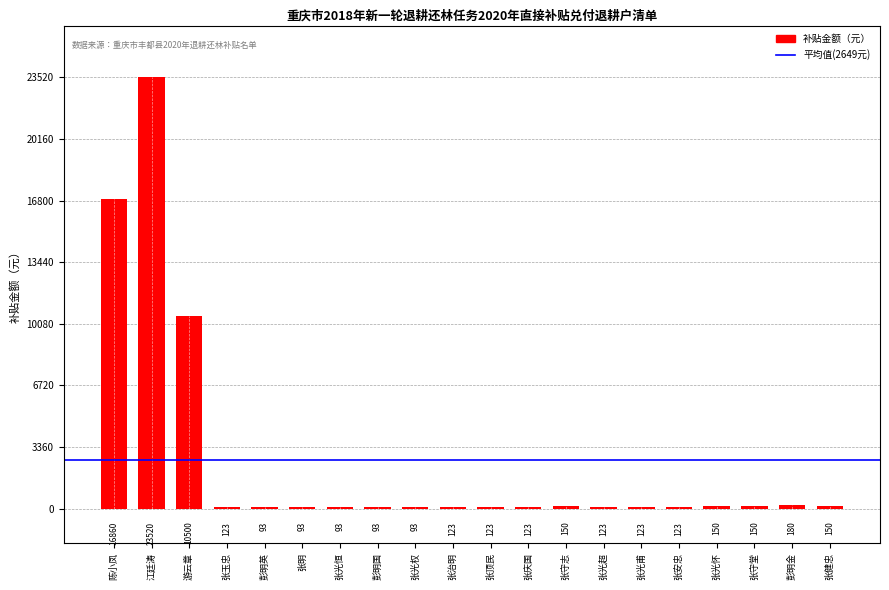

How many categories are shown in the chart?

20